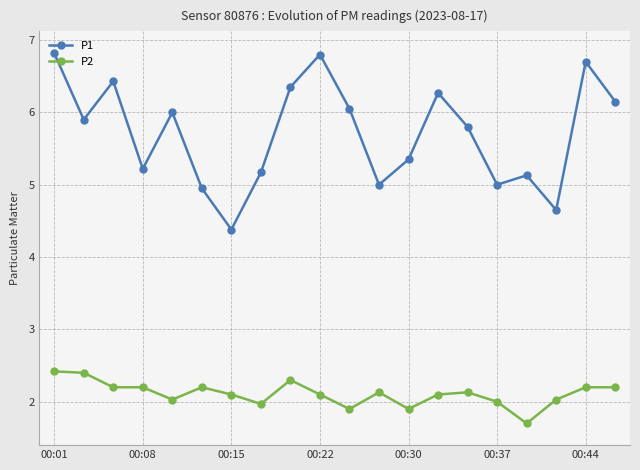

List the series in order of their overall mean, lowest first.

P2, P1